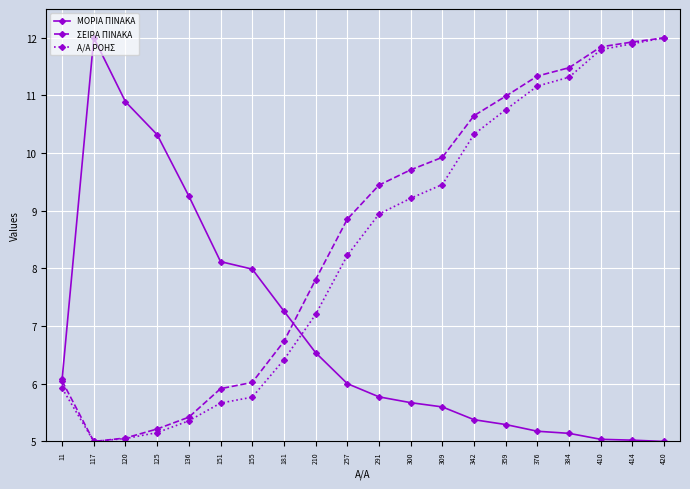

True or false: Α/Α ΡΟΗΣ has more than 1 interior local peaks.

False